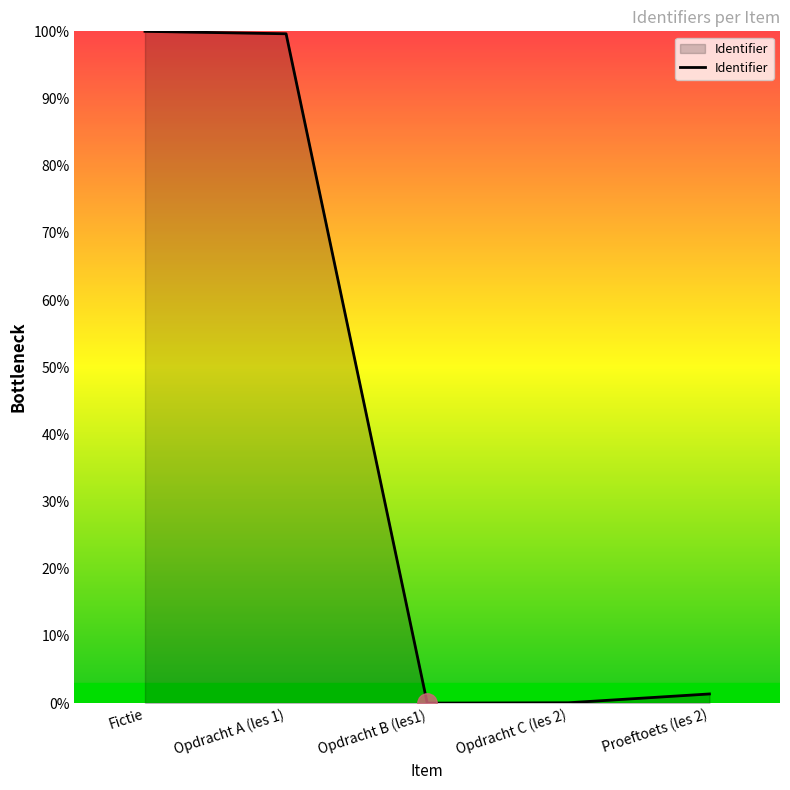

Between Fictie and Opdracht C (les 2), which is larger?

Fictie